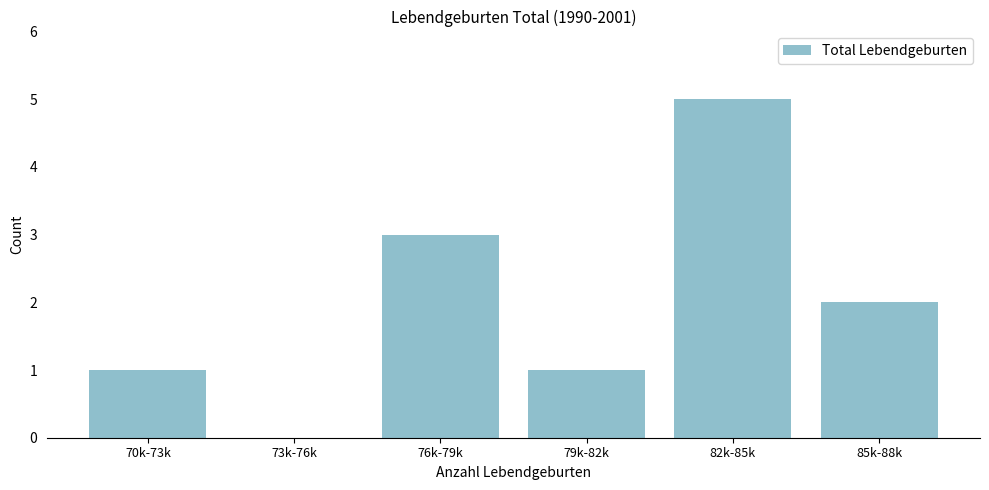

Reading right to left, transcribe all the data shown in this chart.

85k-88k=2	82k-85k=5	79k-82k=1	76k-79k=3	73k-76k=0	70k-73k=1